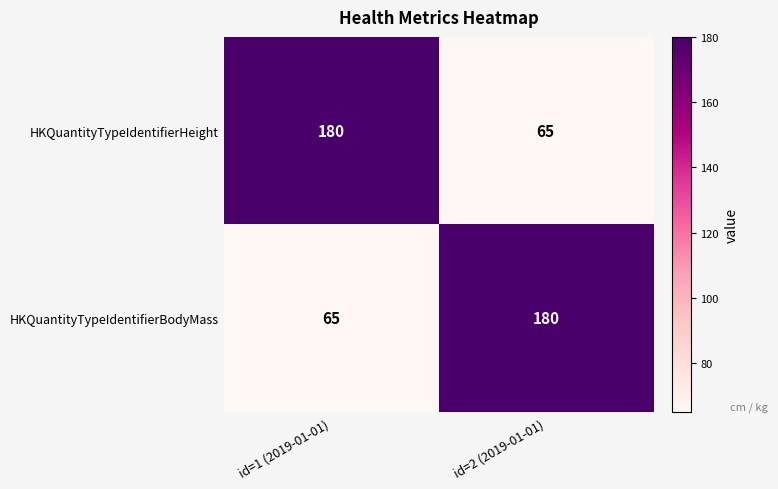

What is the difference between the maximum and minimum values in the HKQuantityTypeIdentifierBodyMass series?

115